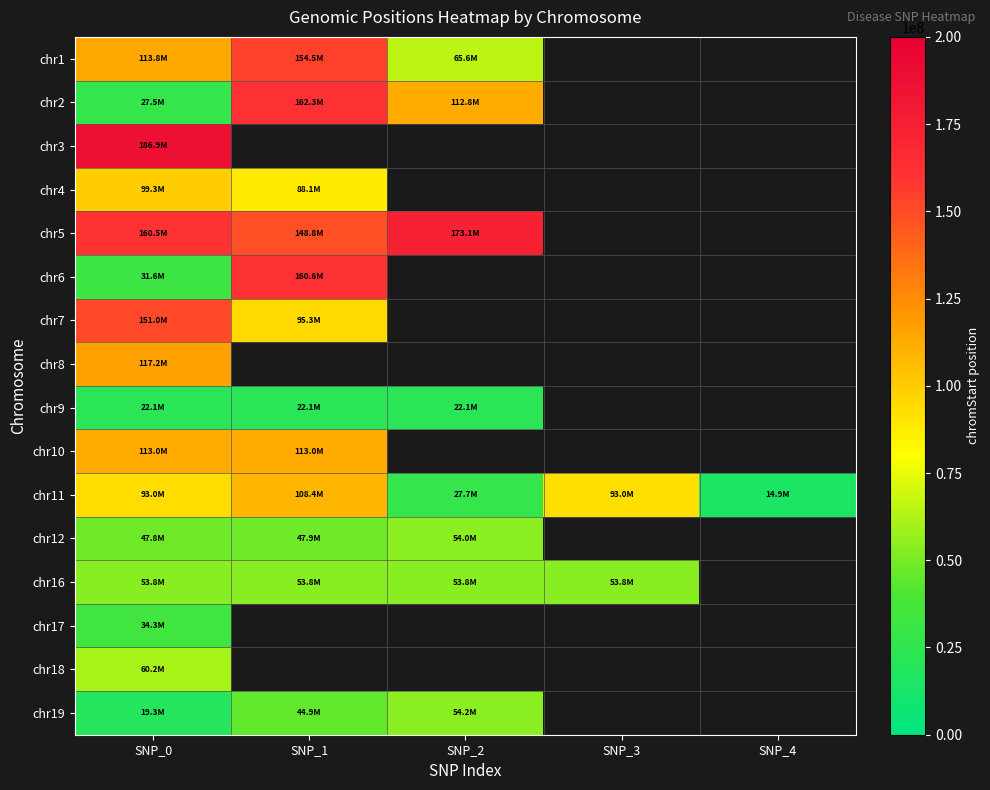

True or false: chr4 has a value of 88131170.0 at SNP_1.

True